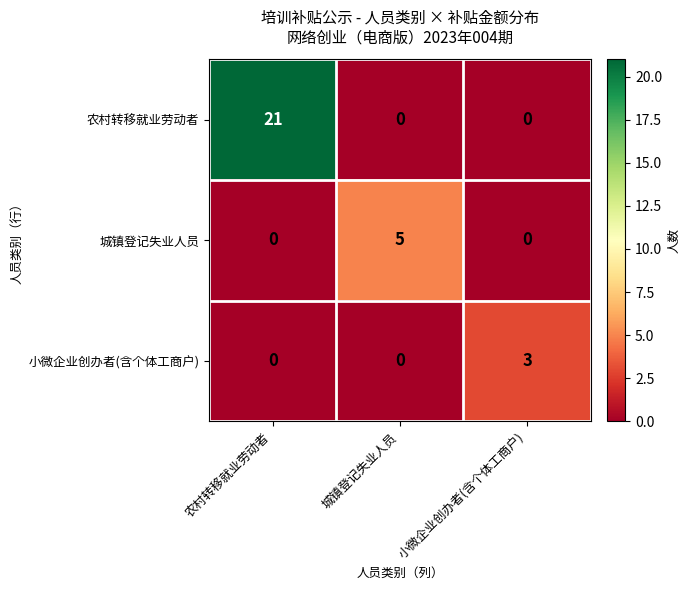

Count the number of data series in this chart.

3